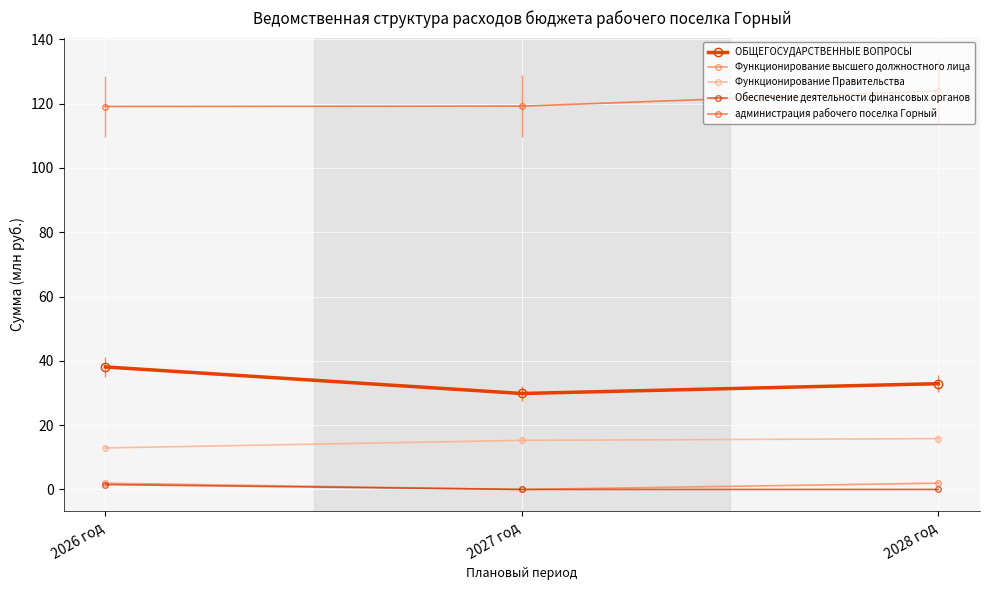

What is the maximum value for Функционирование Правительства?

15.8